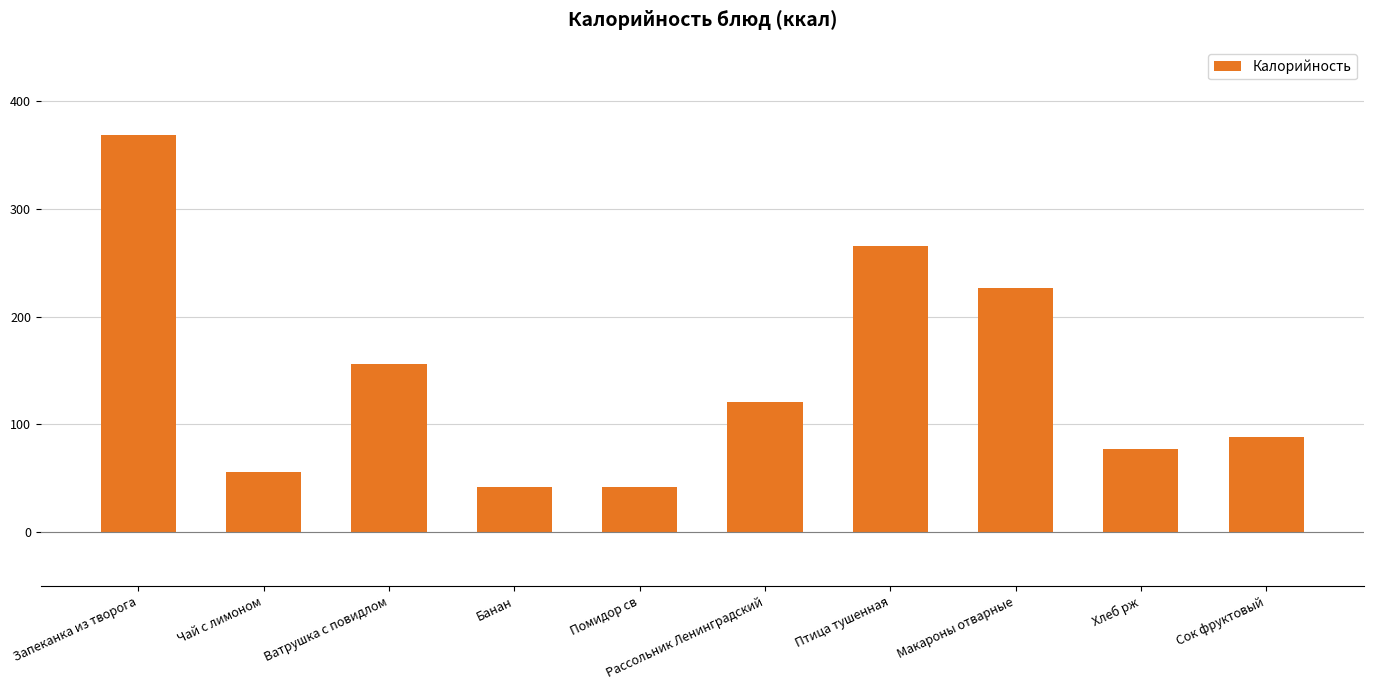

Reading right to left, transcribe all the data shown in this chart.

88.0	77.2	226.5	265.5	120.8	42.0	42.0	155.9	56.0	368.5